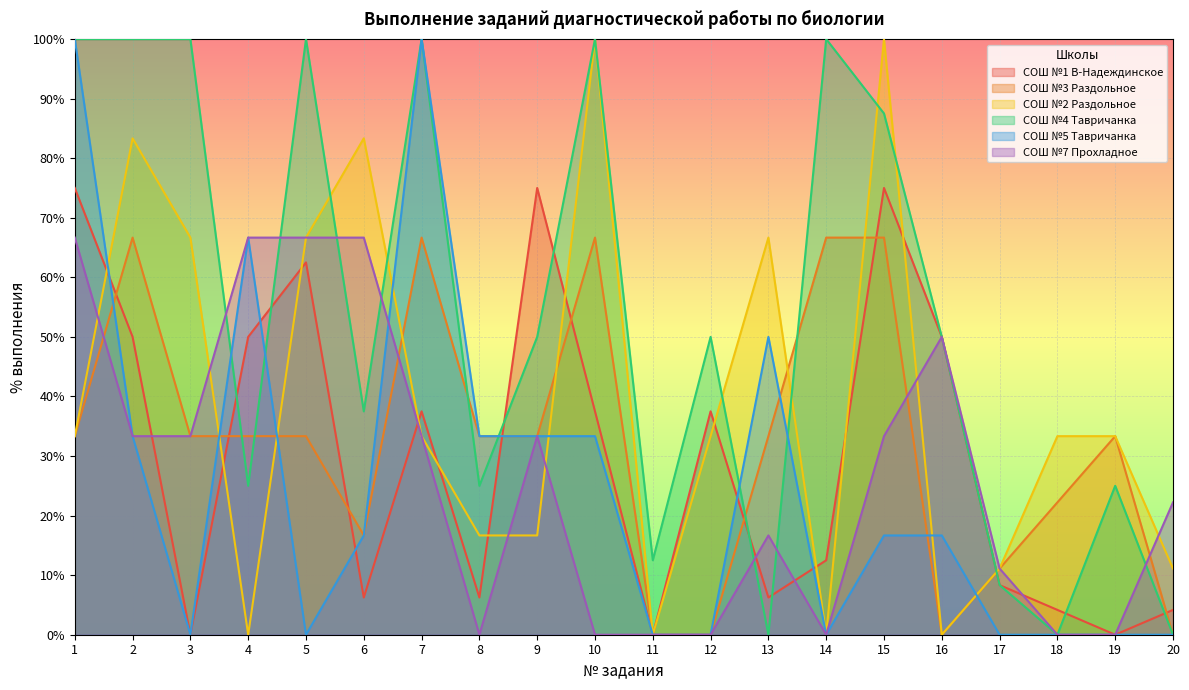

Reading right to left, extract all data points from this chart.

СОШ №1 В-Надеждинское: 20=4.2	19=0.0	18=4.2	17=8.3	16=50.0	15=75.0	14=12.5	13=6.2	12=37.5	11=0.0	10=37.5	9=75.0	8=6.2	7=37.5	6=6.2	5=62.5	4=50.0	3=0.0	2=50.0	1=75.0
СОШ №3 Раздольное: 20=0.0	19=33.3	18=22.2	17=11.1	16=0.0	15=66.7	14=66.7	13=33.3	12=0.0	11=0.0	10=66.7	9=33.3	8=33.3	7=66.7	6=16.7	5=33.3	4=33.3	3=33.3	2=66.7	1=33.3
СОШ №2 Раздольное: 20=11.1	19=33.3	18=33.3	17=11.1	16=0.0	15=100.0	14=0.0	13=66.7	12=33.3	11=0.0	10=100.0	9=16.7	8=16.7	7=33.3	6=83.3	5=66.7	4=0.0	3=66.7	2=83.3	1=33.3
СОШ №4 Тавричанка: 20=0.0	19=25.0	18=0.0	17=8.3	16=50.0	15=87.5	14=100.0	13=0.0	12=50.0	11=12.5	10=100.0	9=50.0	8=25.0	7=100.0	6=37.5	5=100.0	4=25.0	3=100.0	2=100.0	1=100.0
СОШ №5 Тавричанка: 20=0.0	19=0.0	18=0.0	17=0.0	16=16.7	15=16.7	14=0.0	13=50.0	12=0.0	11=0.0	10=33.3	9=33.3	8=33.3	7=100.0	6=16.7	5=0.0	4=66.7	3=0.0	2=33.3	1=100.0
СОШ №7 Прохладное: 20=22.2	19=0.0	18=0.0	17=11.1	16=50.0	15=33.3	14=0.0	13=16.7	12=0.0	11=0.0	10=0.0	9=33.3	8=0.0	7=33.3	6=66.7	5=66.7	4=66.7	3=33.3	2=33.3	1=66.7